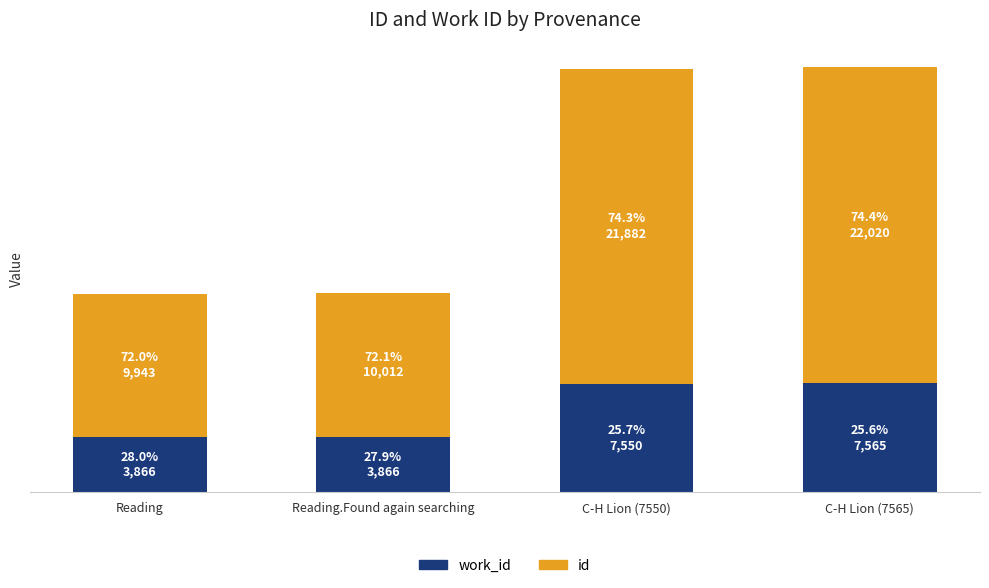

Are the bars grouped side by side (vs. stacked)?

No